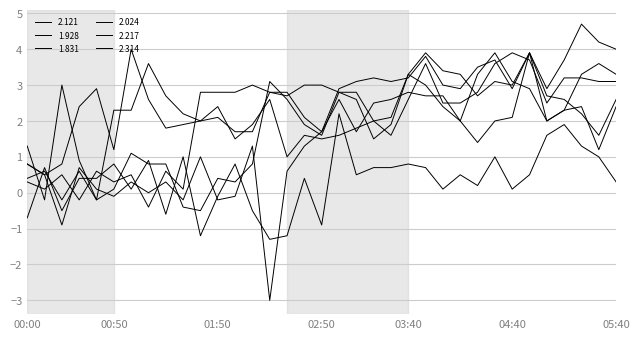

Is this an area chart (filled region under the line)?

No